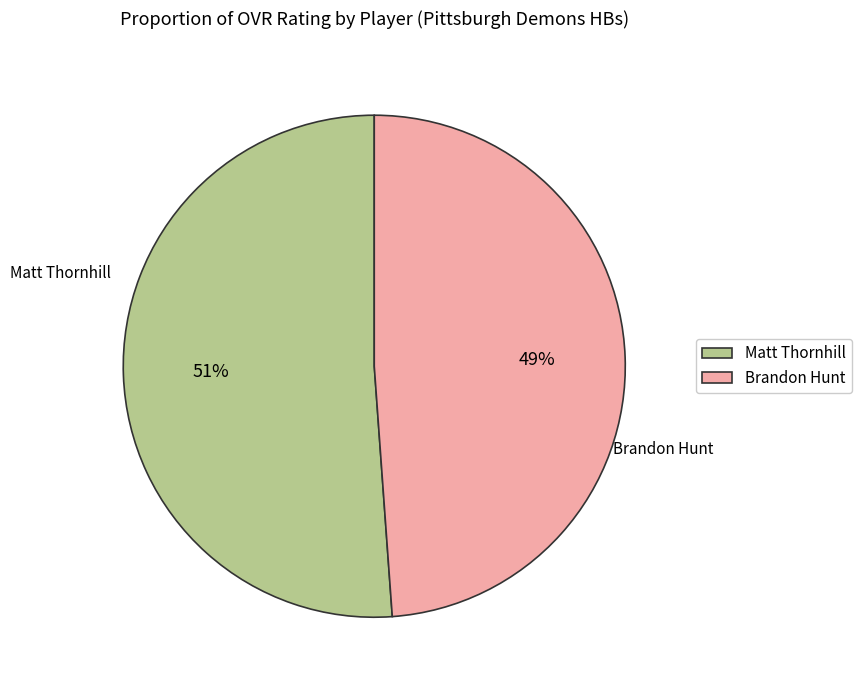

Which category has the biggest portion of the pie?

Matt Thornhill